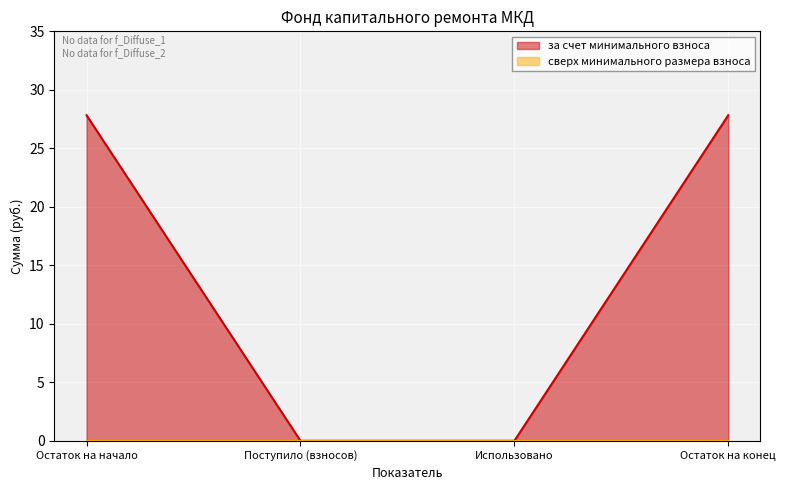

How many series are shown in this chart?

2